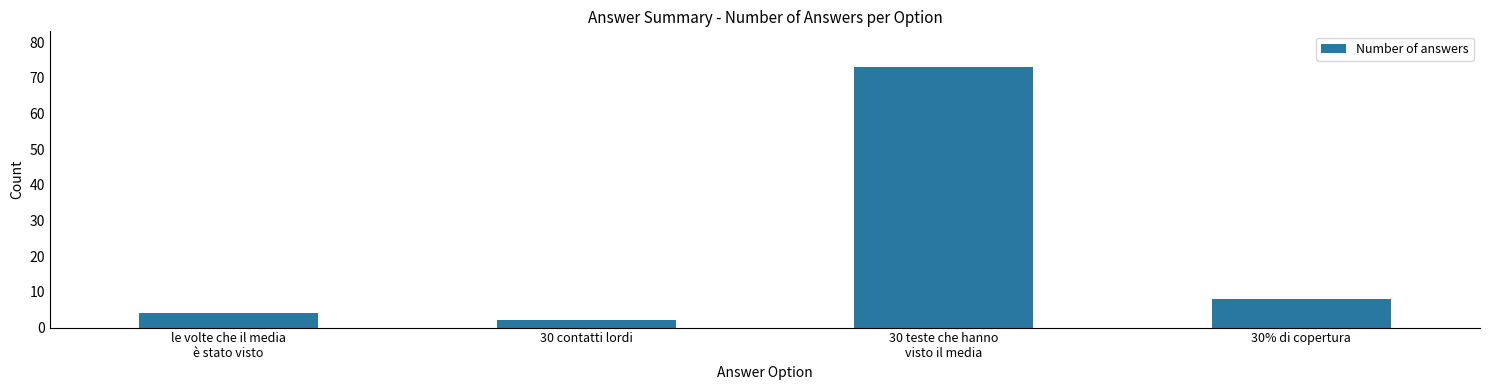

Which label corresponds to the smallest value in the chart?

30 contatti lordi